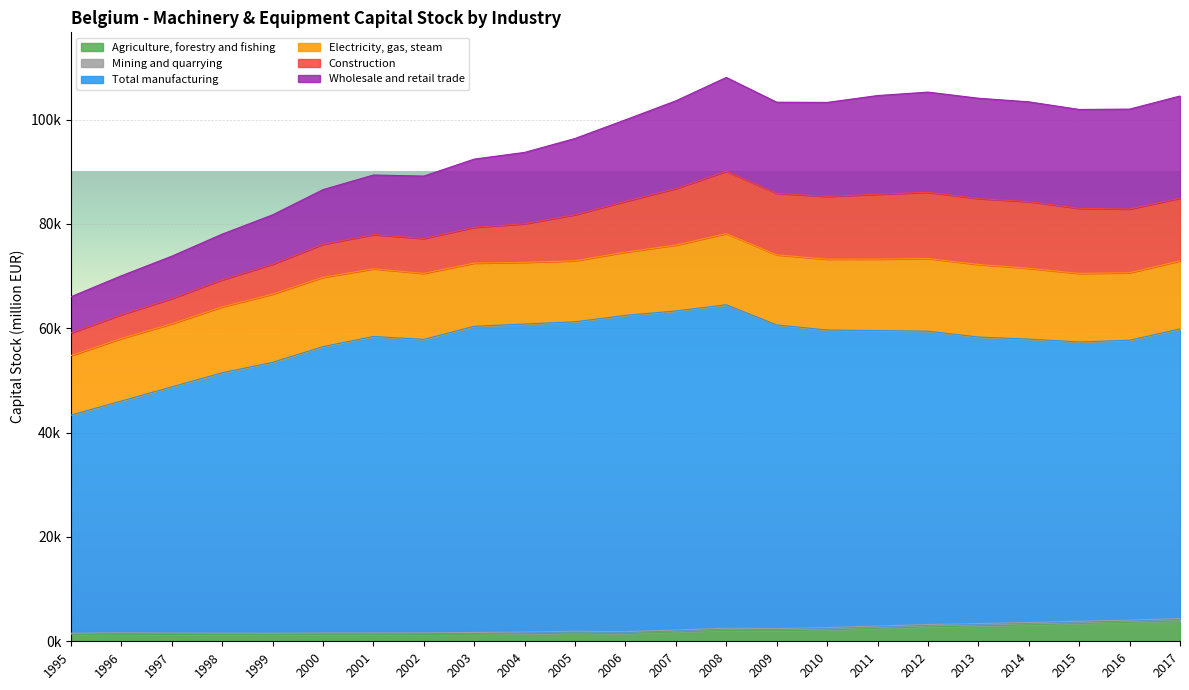

True or false: Agriculture, forestry and fishing has a value of 2962.1 at 2013.

True